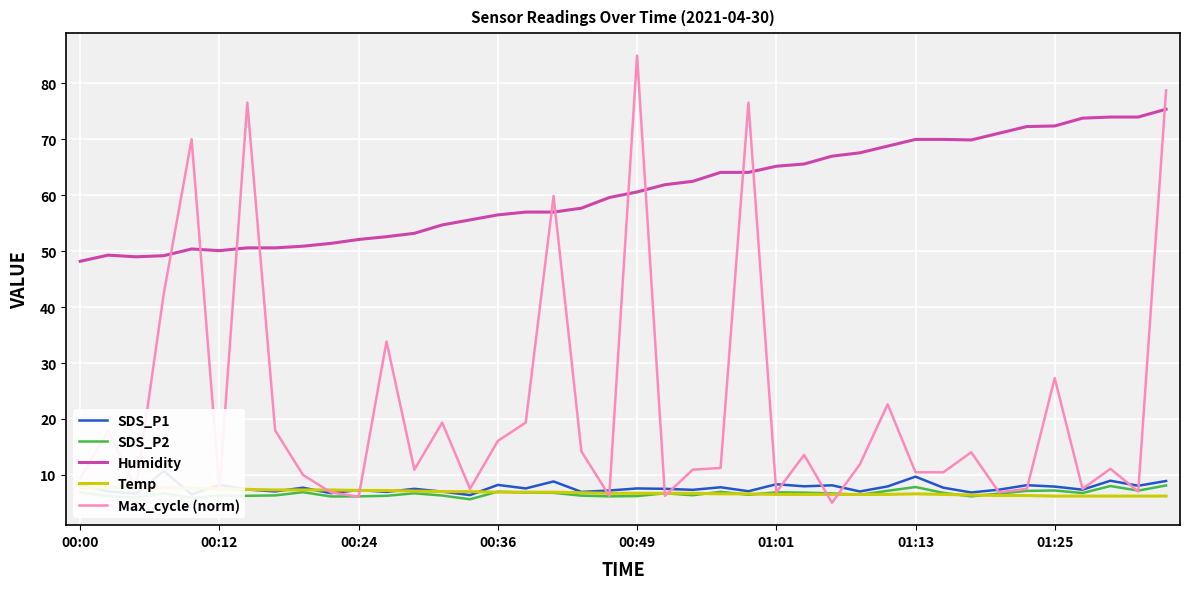

What is the average value of the Humidity series?

60.6